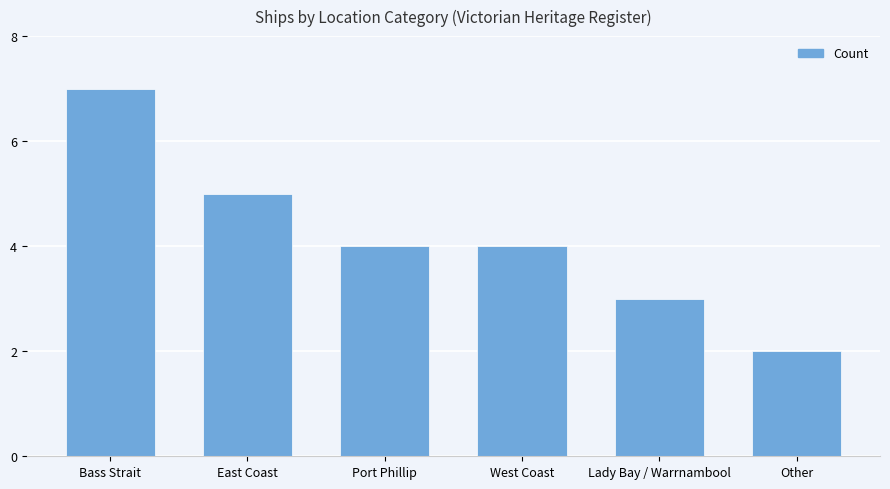

The value at West Coast is 1. True or false?

False